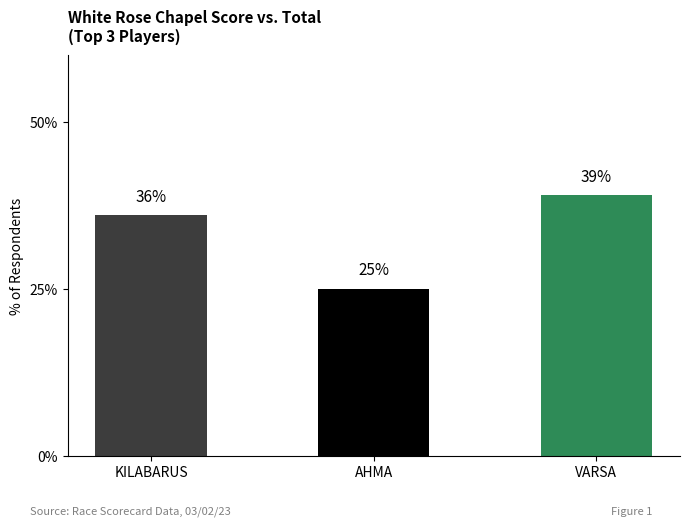

What position from the right is KILABARUS?

3